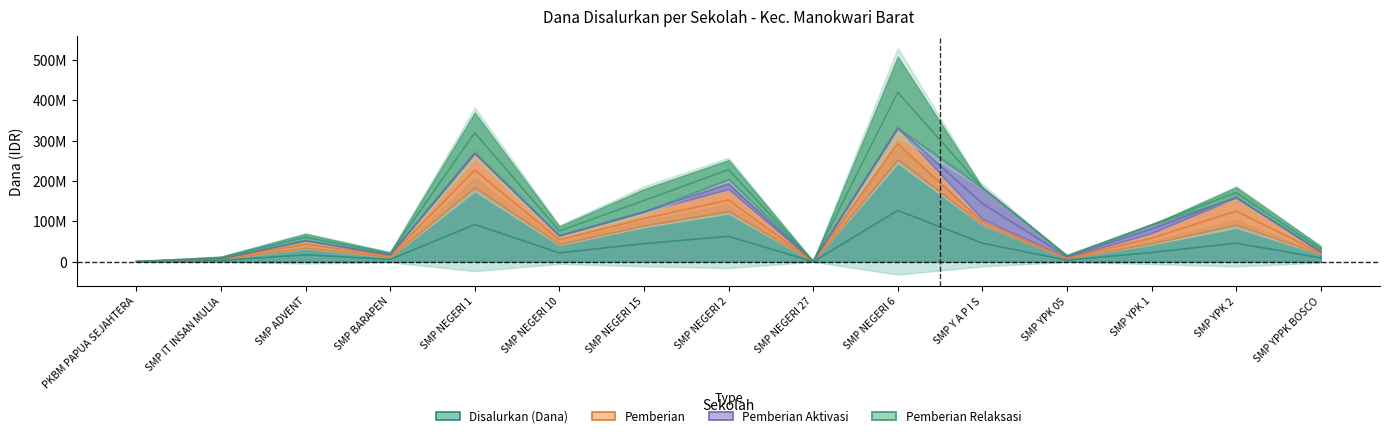

At how many categories does at least one series exceed 165169462?

2